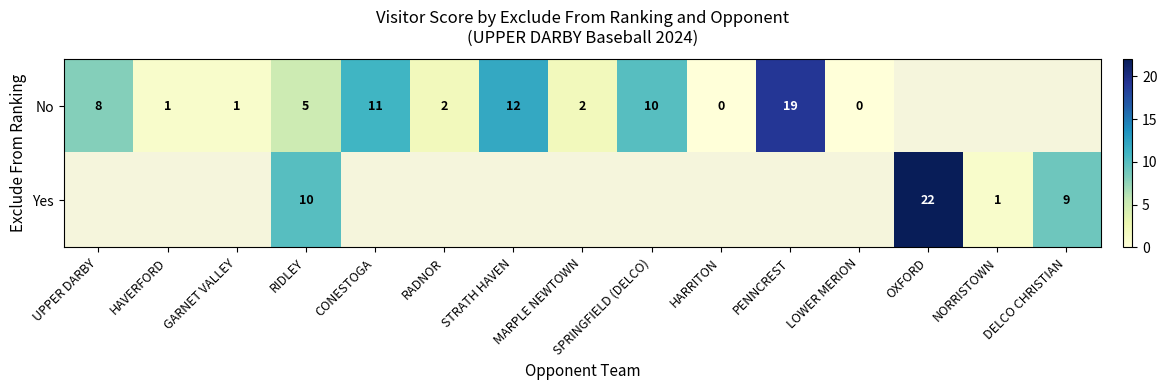

The value of No at HAVERFORD is 1. True or false?

True